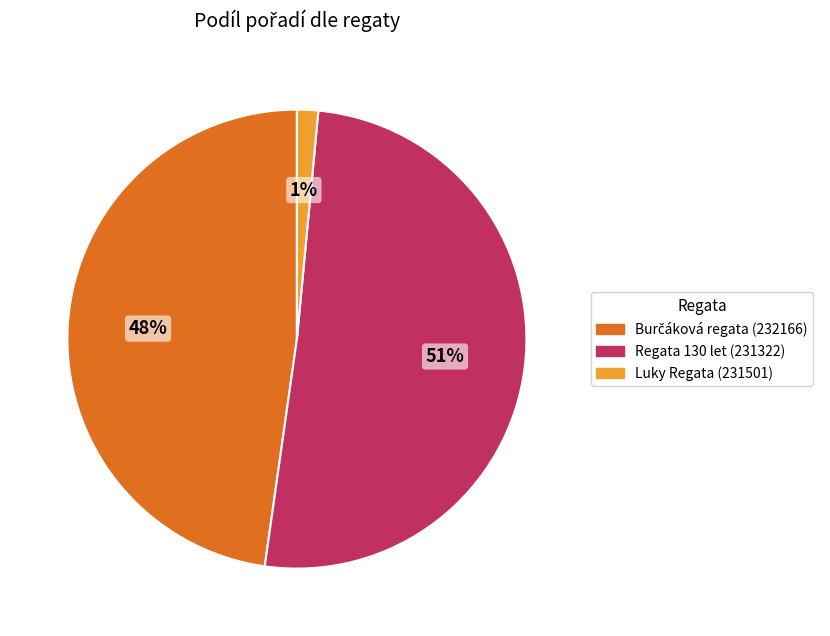

Which category has the smallest portion of the pie?

Luky Regata (231501)